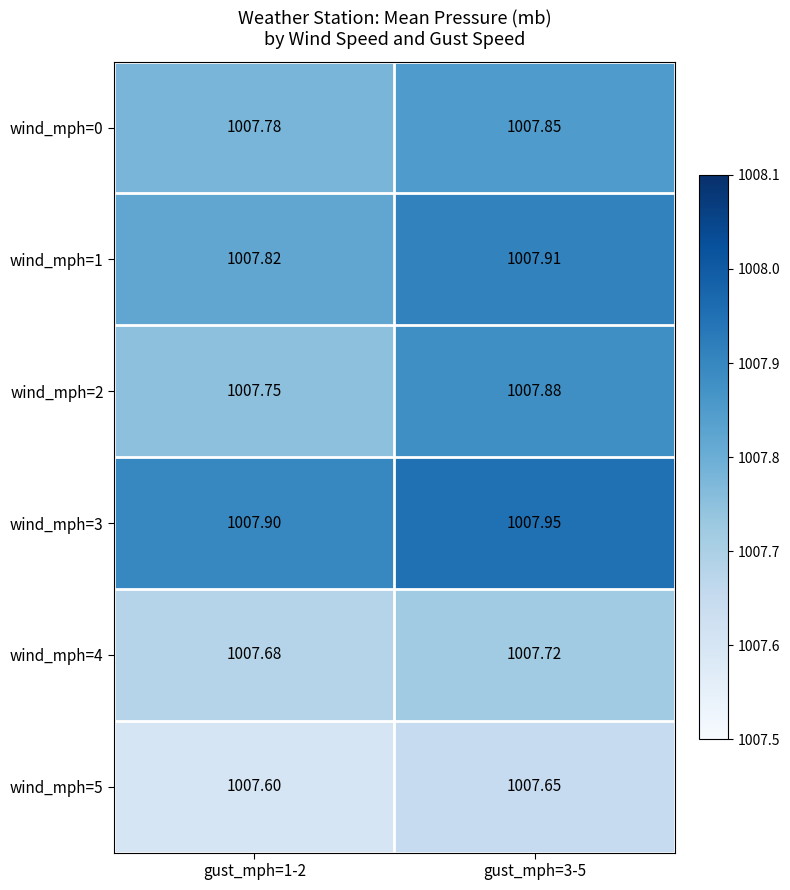

Is the value of wind_mph=5 at gust_mph=3-5 greater than the value of wind_mph=4 at gust_mph=3-5?

No